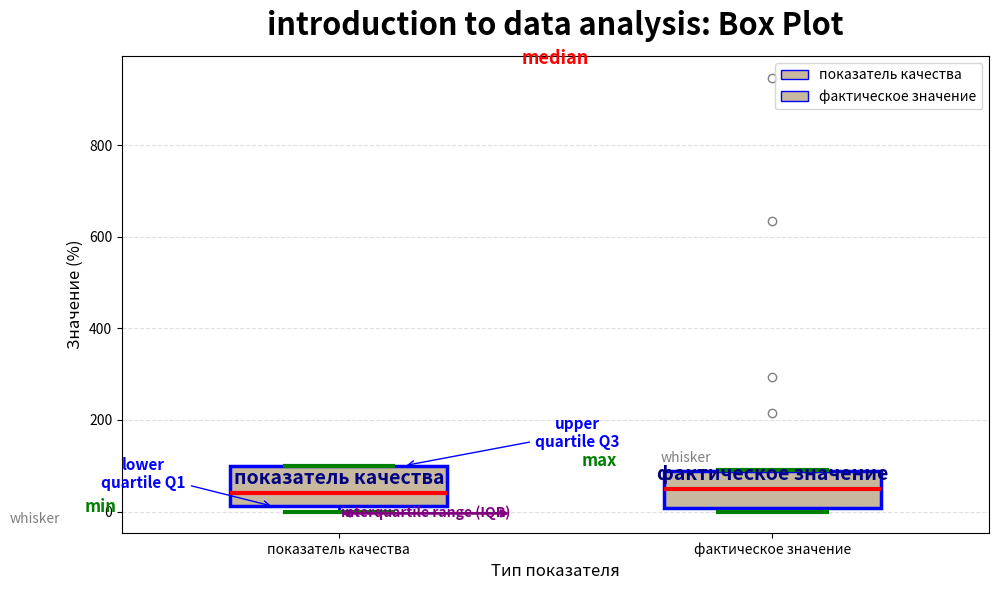

Reading left to right, transcribe this box plot: for each box, give where its median line is, the range the box spans, and where its two whiskers end, as read against the y-axis. The values are not printed on the chart, so give them approximately, as read against the axis.

показатель качества: median 40, box 20 to 100, whiskers 0 to 100
фактическое значение: median 40, box 0 to 80, whiskers 0 (just below the box's lower edge) to 100